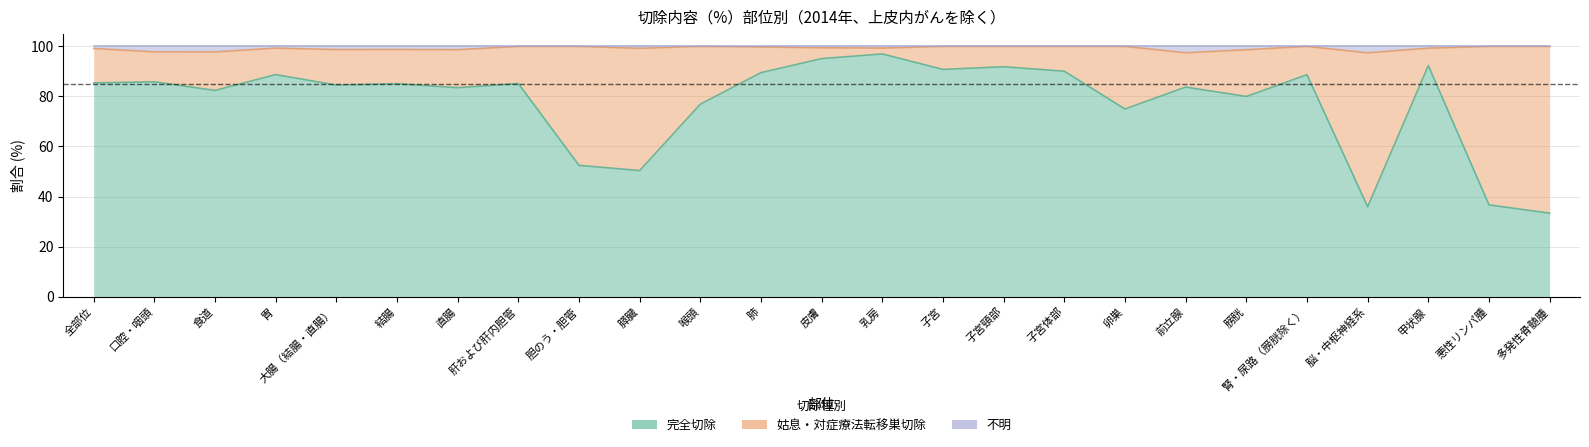

What is the label of the 4th point from the right?

脳・中枢神経系